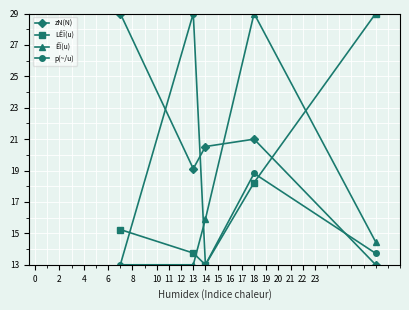

True or false: ÊÏ(u) has more than 2 points higher than both neighbors.

False